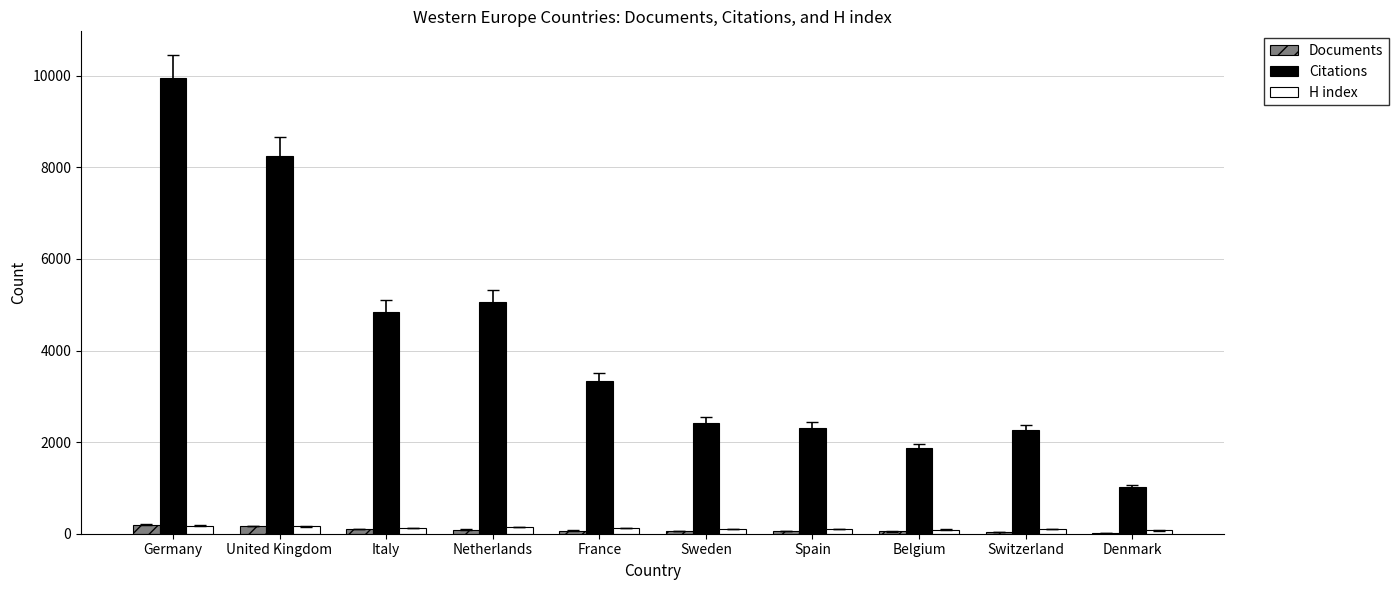

True or false: Citations has a value of 2925 at United Kingdom.

False